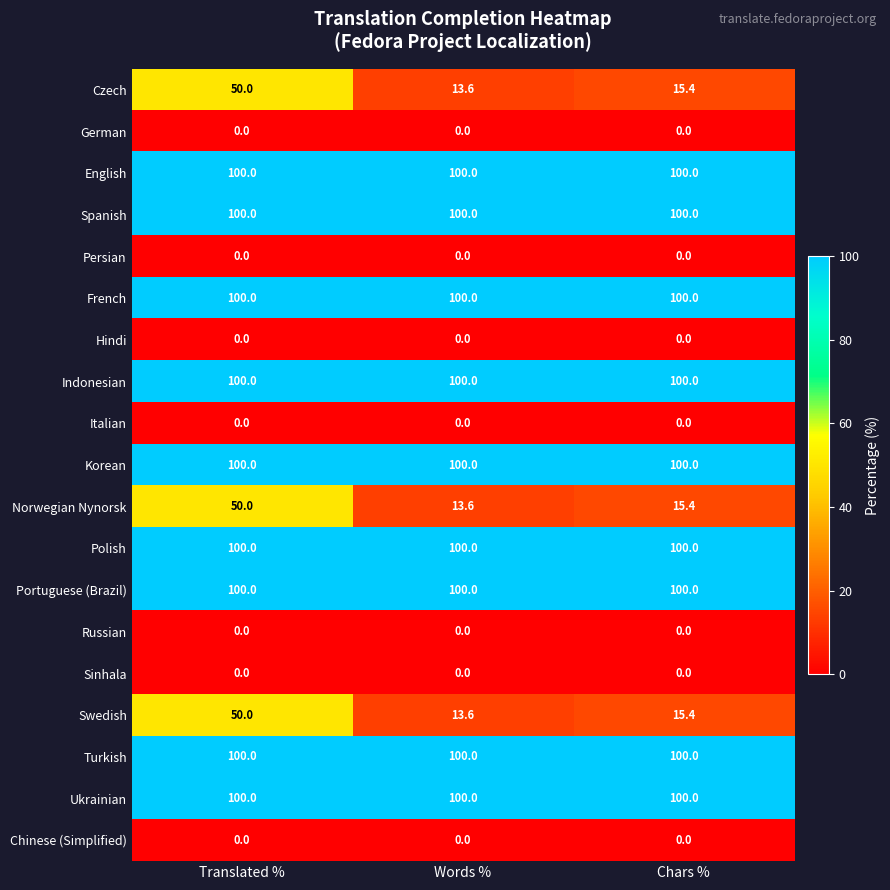

What is the sum of the Spanish values at Translated % and Chars %?

200.0